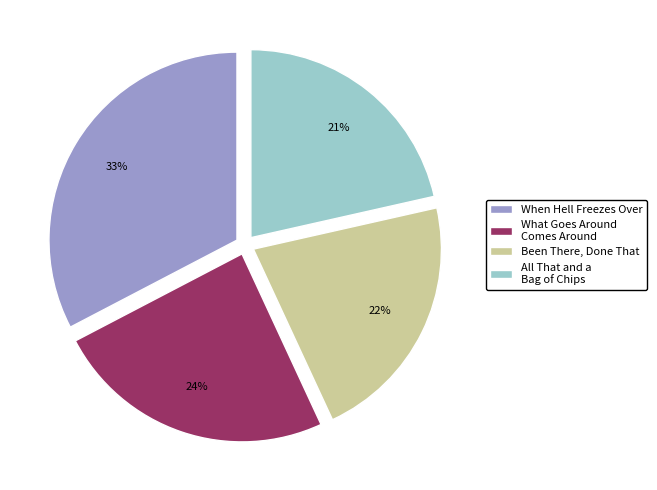

Rank the categories by value from highest to lowest.

When Hell Freezes Over, What Goes Around Comes Around, Been There, Done That, All That and a Bag of Chips